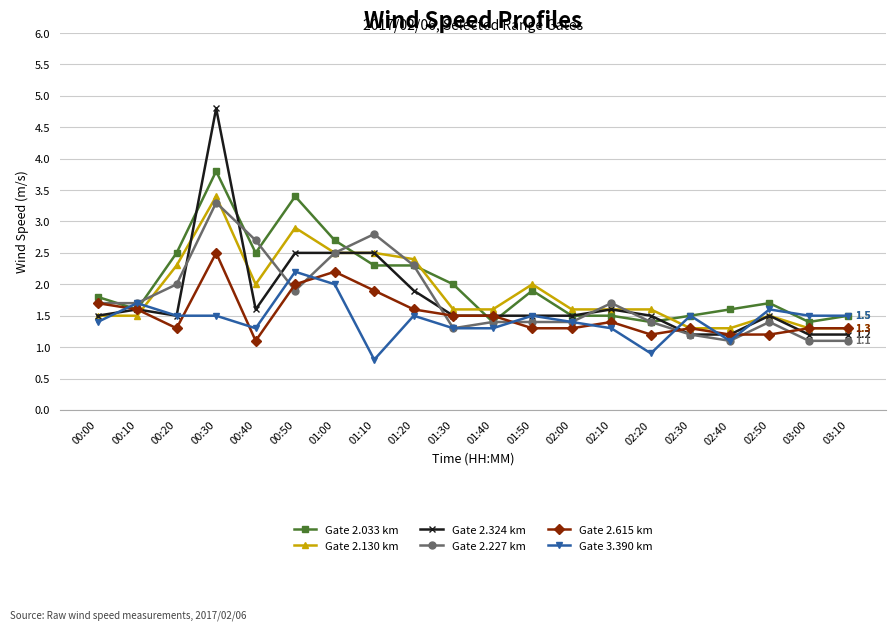

Rank the series by their maximum value, from lowest to highest.

Gate 3.390 km, Gate 2.615 km, Gate 2.227 km, Gate 2.130 km, Gate 2.033 km, Gate 2.324 km